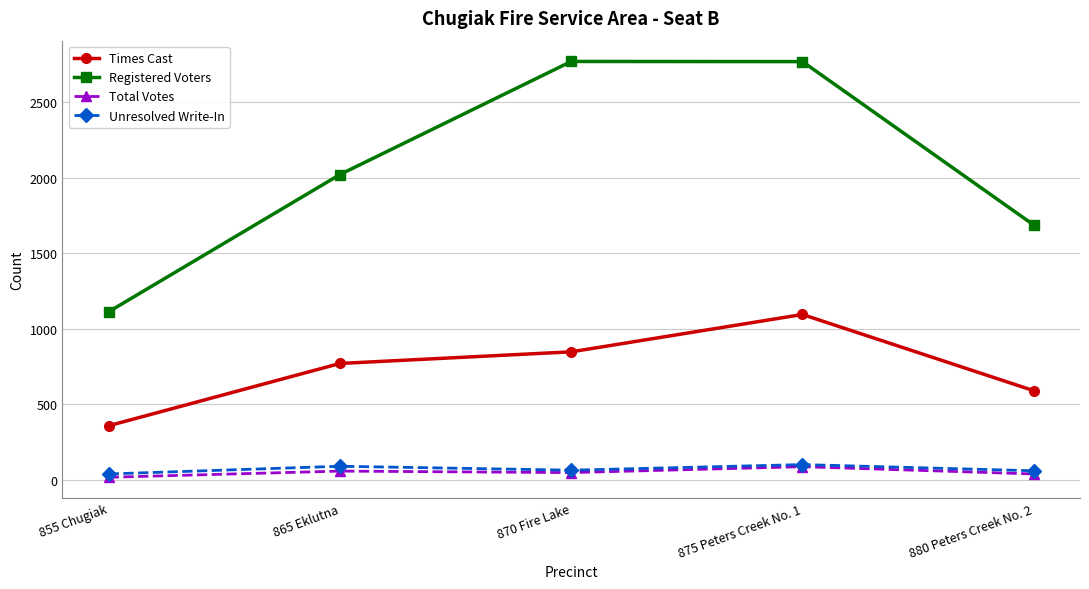

At how many categories does at least one series exceed 1179?

4